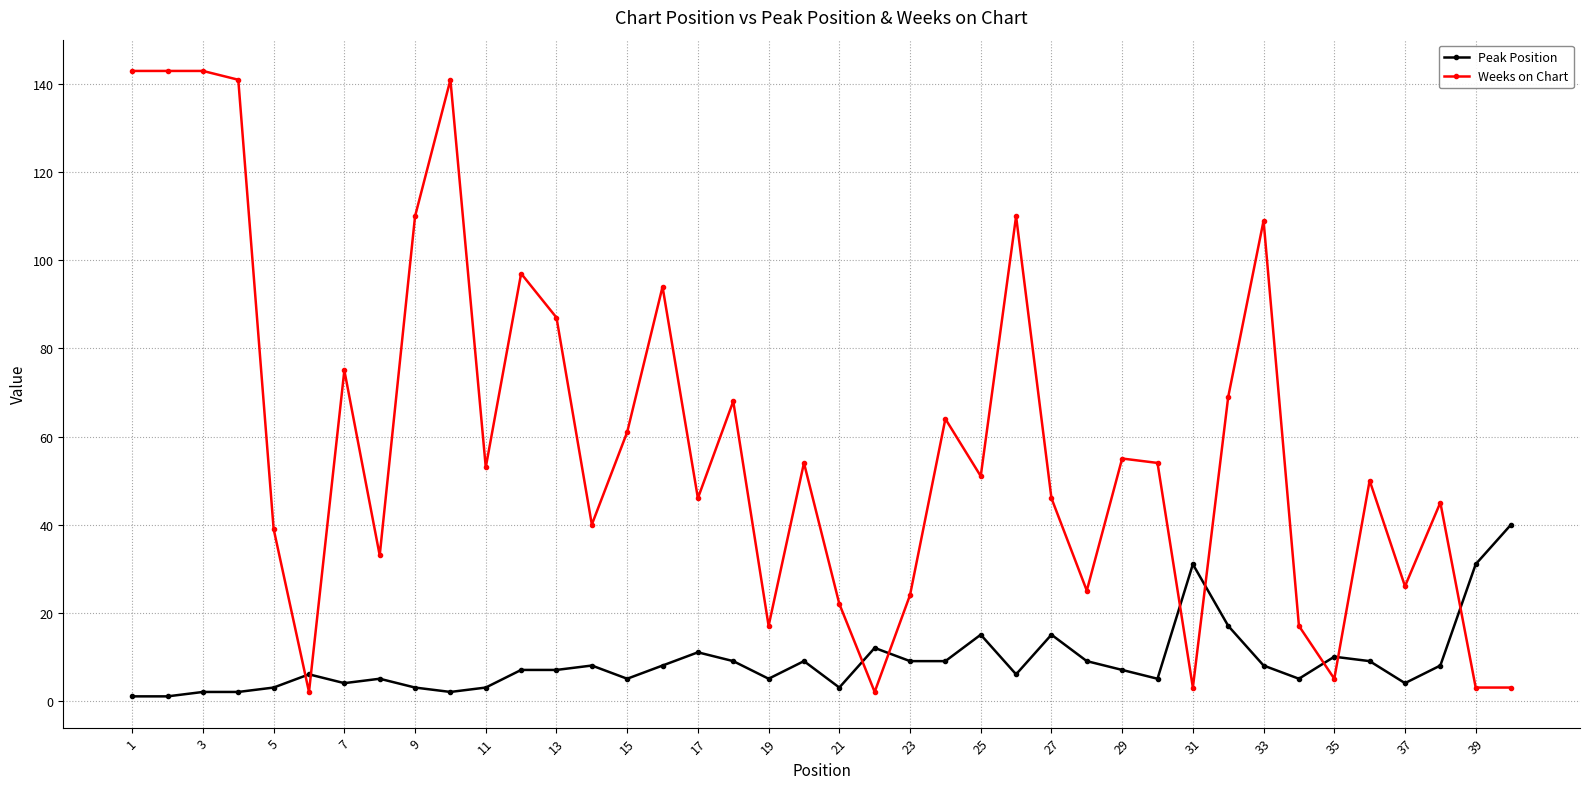

Which series has the largest range (max minus min)?

Weeks on Chart